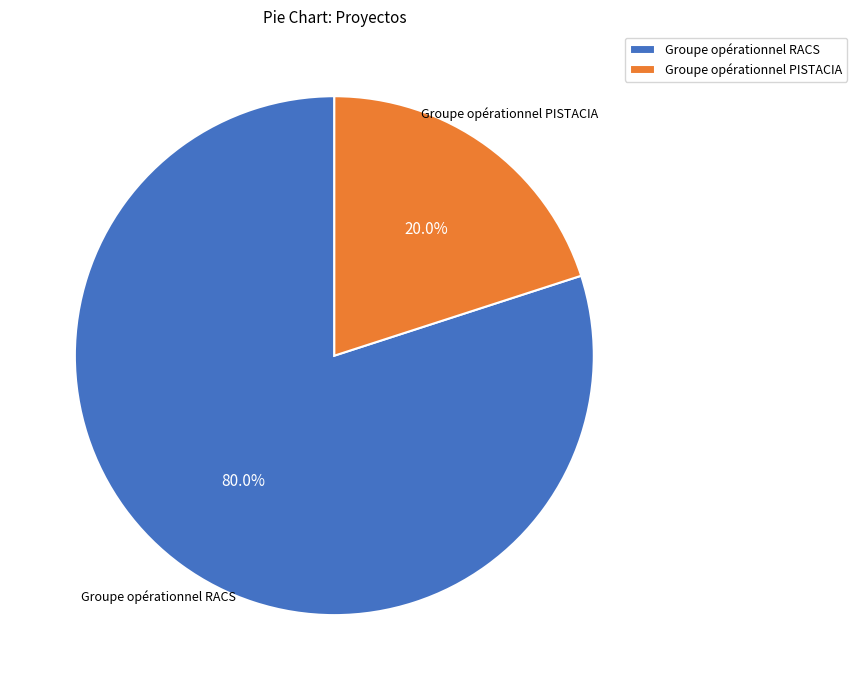

What percentage is the Groupe opérationnel RACS slice, to the nearest percent?

80%